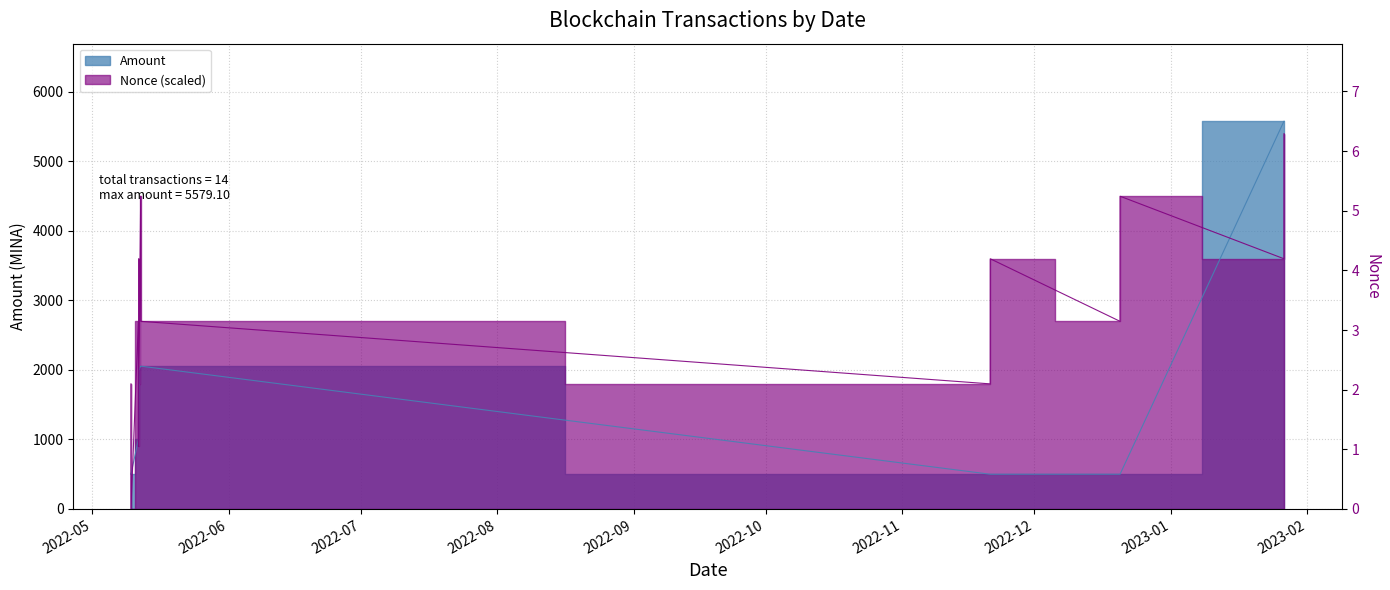

True or false: Nonce has more than 2 points higher than both neighbors.

True